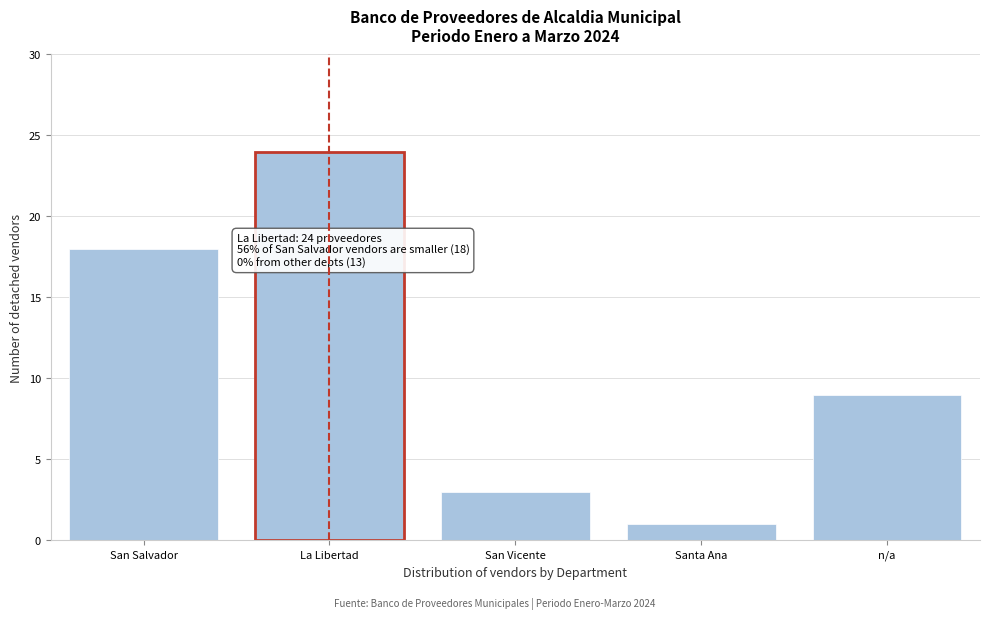

Reading left to right, what are all the values shown in this chart?

San Salvador=18	La Libertad=24	San Vicente=3	Santa Ana=1	n/a=9